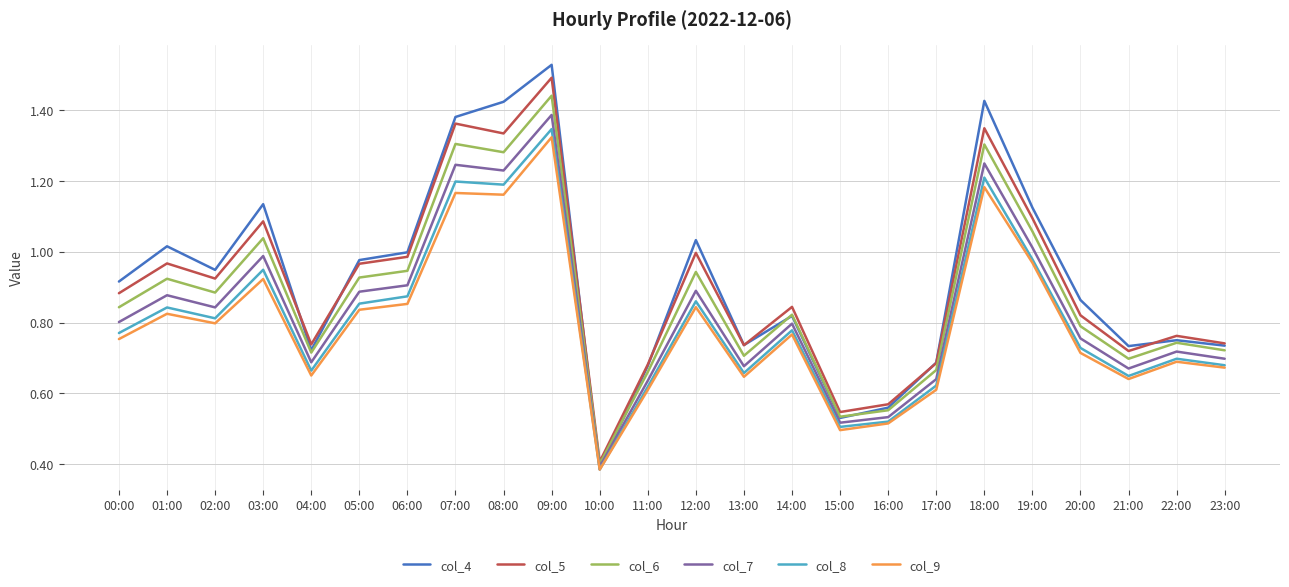

How many interior local valleys does the col_5 series have?

7